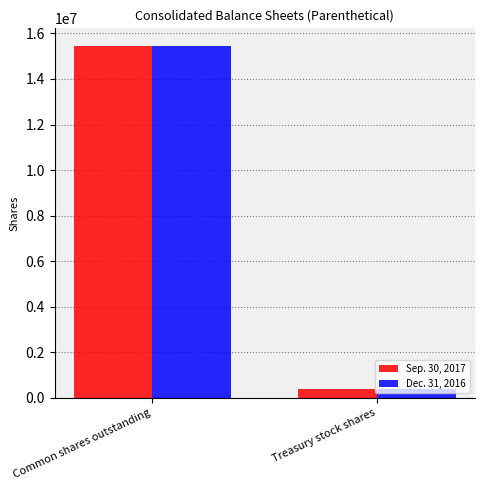

What is the sum of all Sep. 30, 2017 values?

15848909